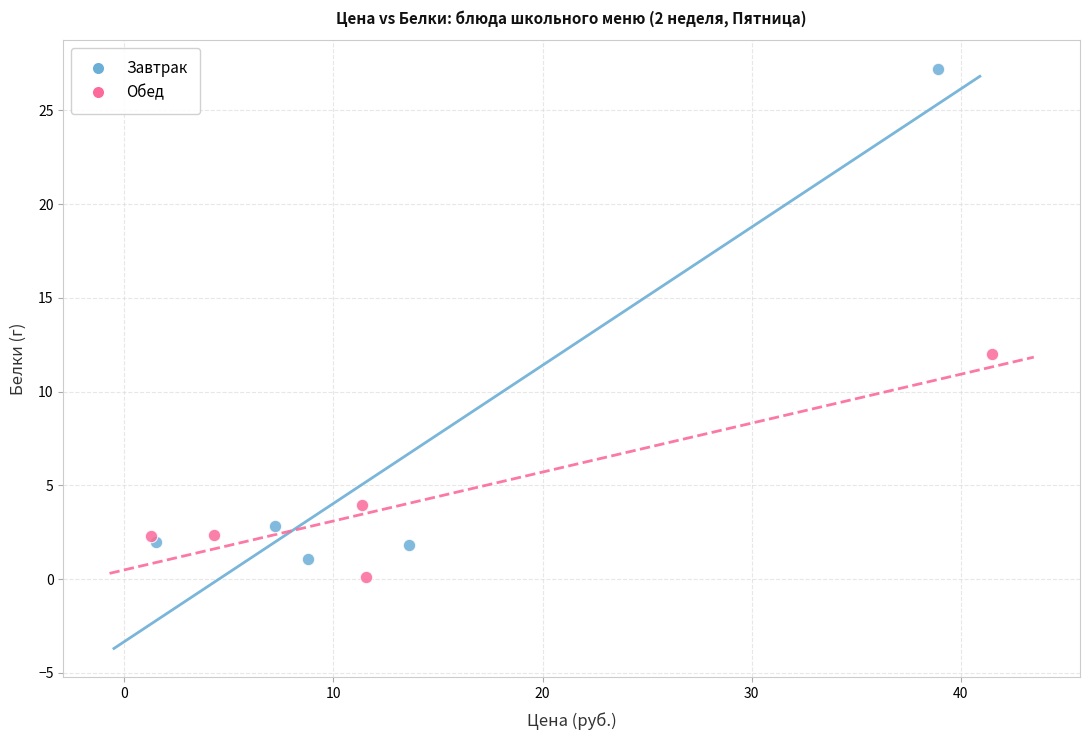

What are all the series names shown in the legend?

Завтрак, Обед